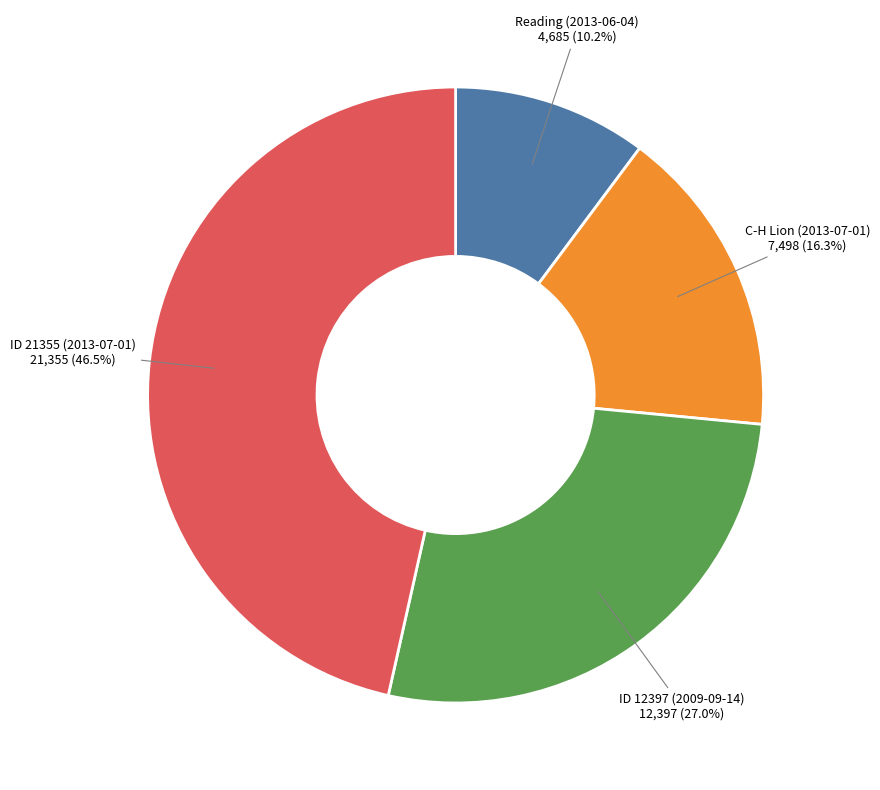

Does ID 12397 (2009-09-14) represent more than half of the total?

No